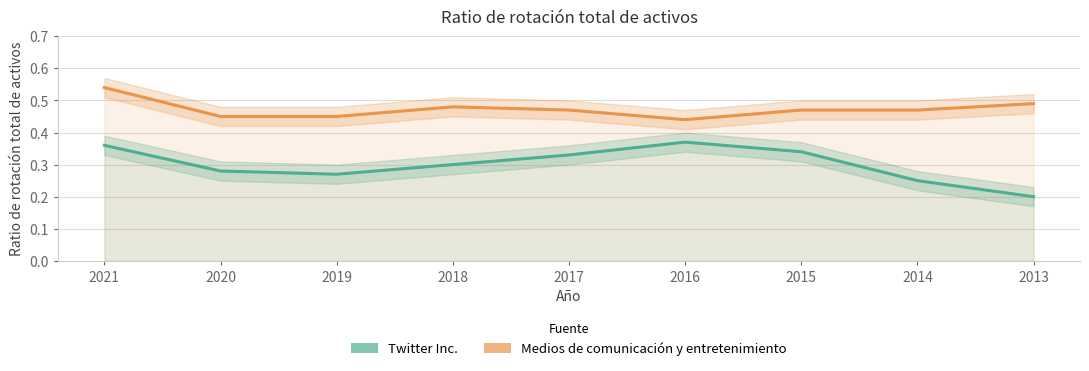

Count the number of categories in the chart.

9